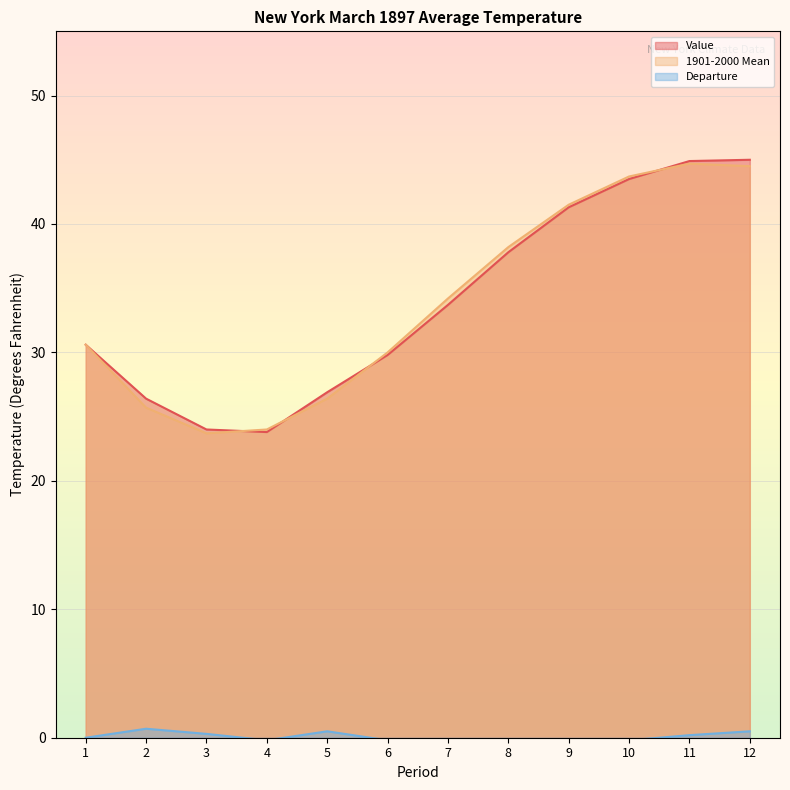

What is the maximum value shown in the chart?

45.0